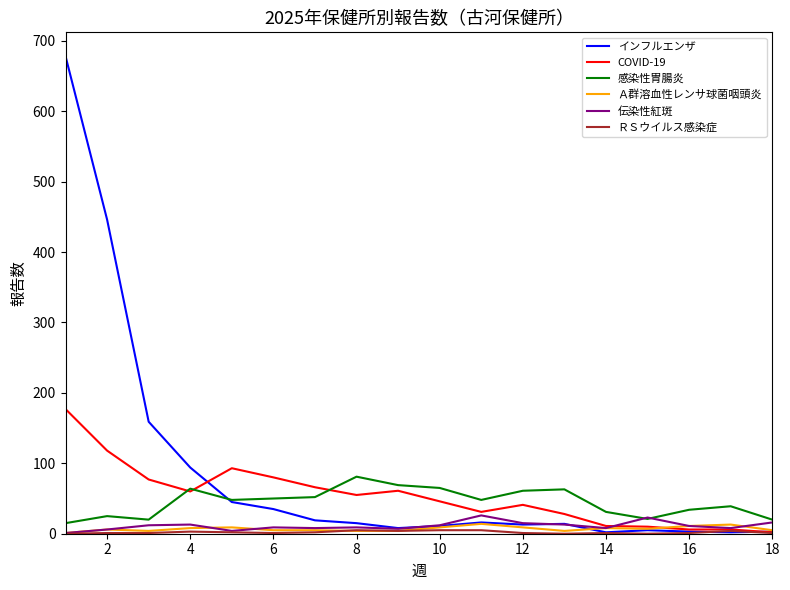

True or false: 伝染性紅斑 and インフルエンザ cross at least once.

True